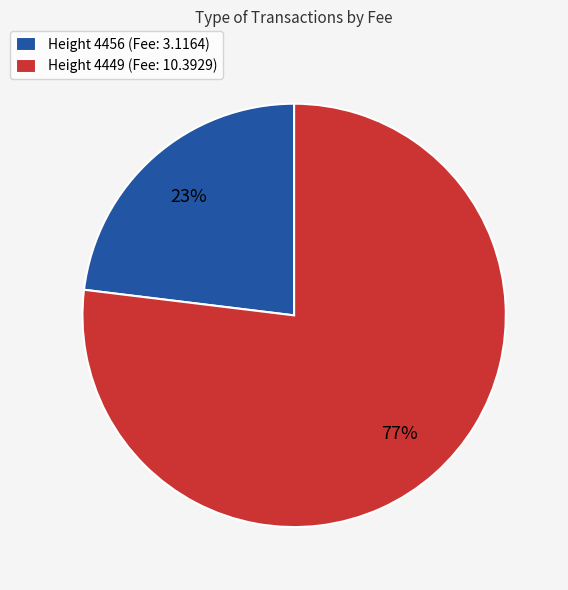

True or false: Height 4449 (Fee: 10.3929) accounts for 77% of the total.

True